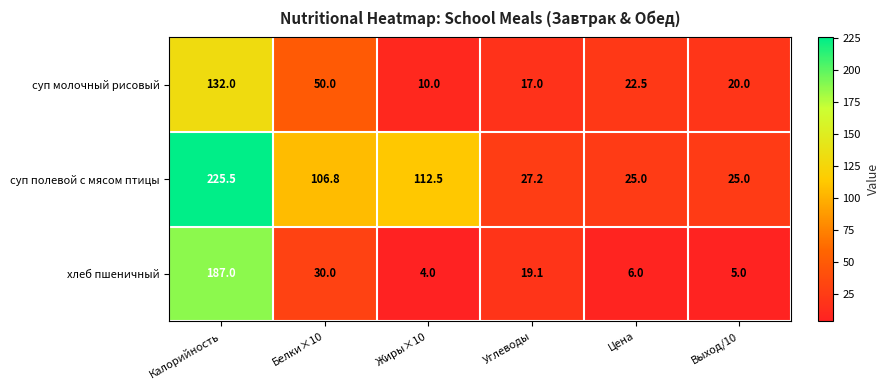

What is the sum of the суп полевой с мясом птицы values at Цена and Углеводы?

52.2